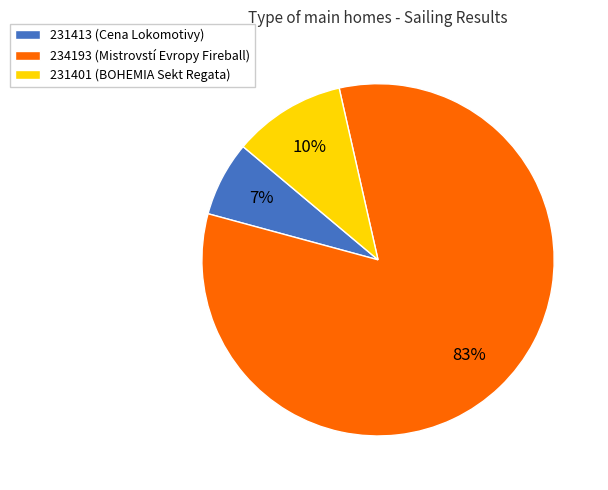

How many segments does this pie chart have?

3